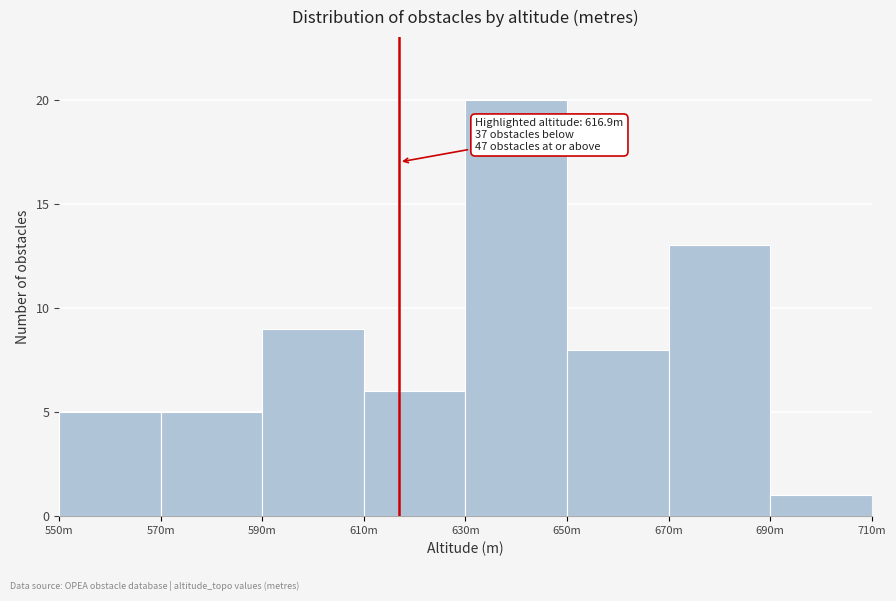

Reading left to right, list all the values displayed in this chart.

550m=5	570m=5	590m=9	610m=6	630m=20	650m=8	670m=13	690m=1